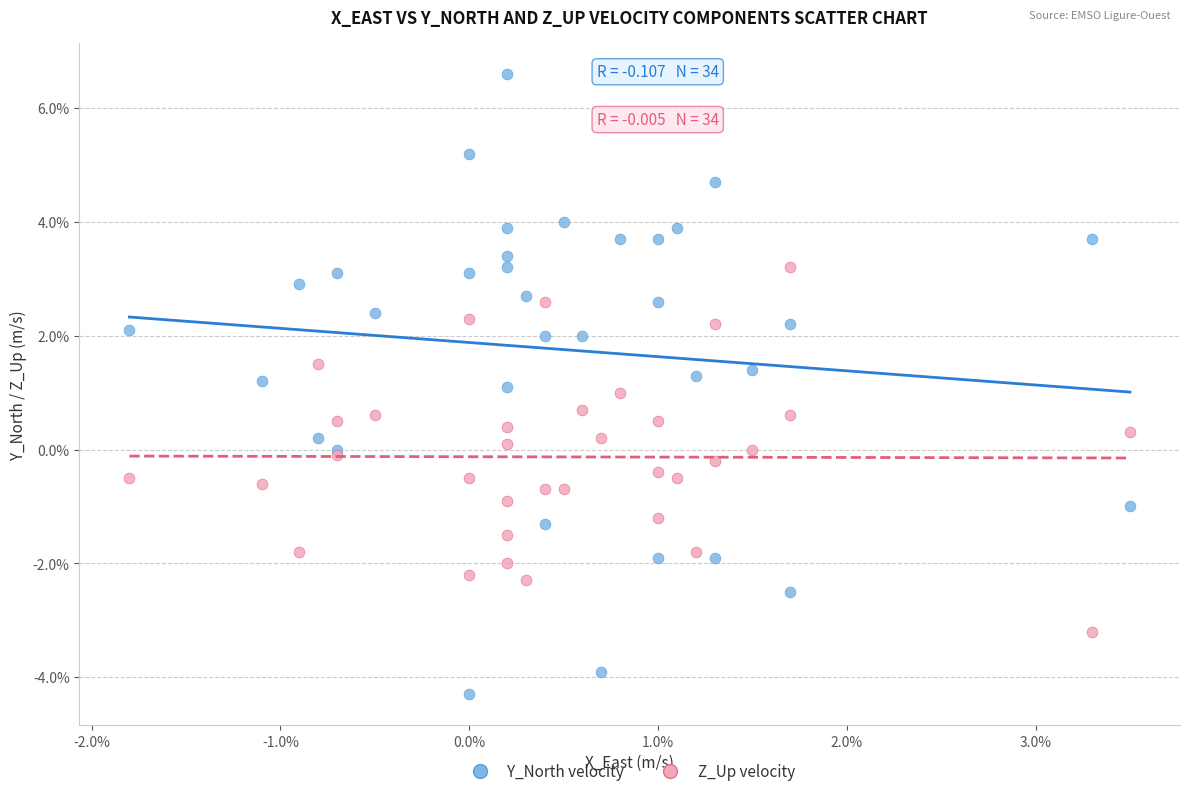

What are all the series names shown in the legend?

Y_North velocity, Z_Up velocity